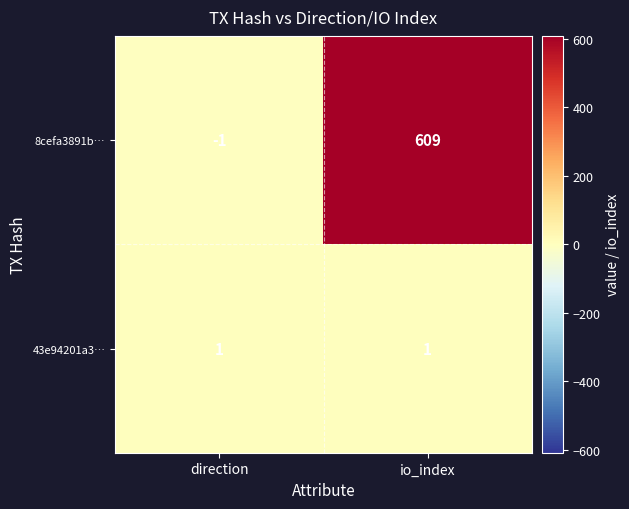

What is the total value across all series at io_index?

610